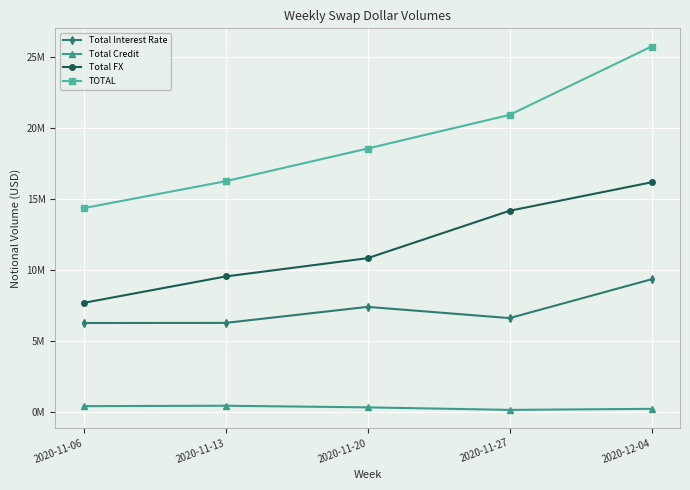

What is the minimum value for Total FX?

7673280